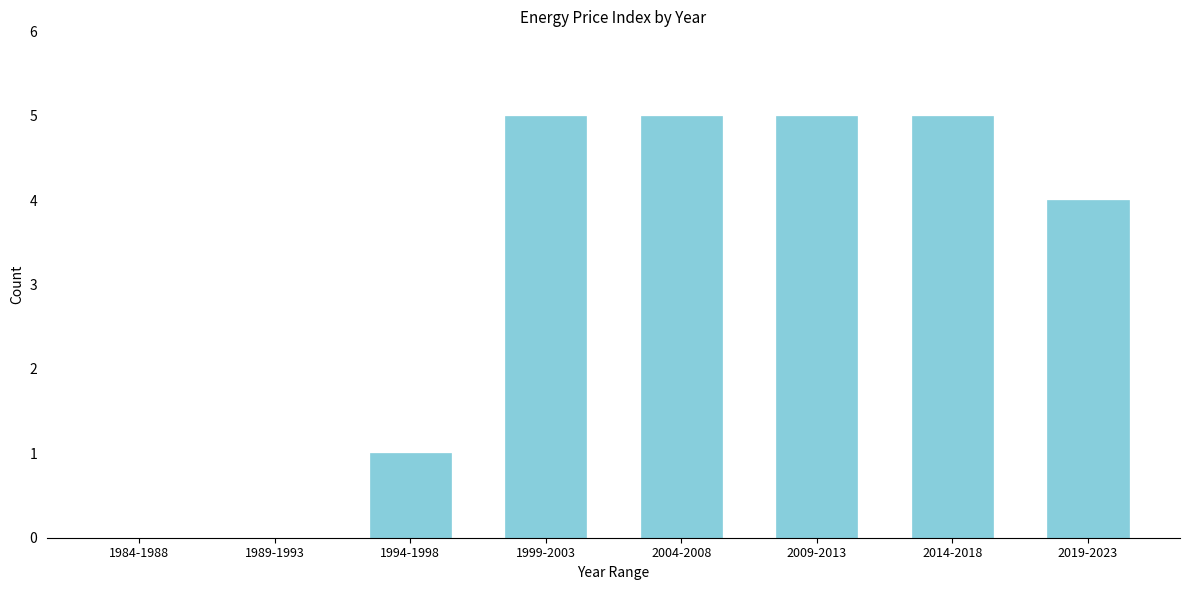

Reading left to right, list all the values displayed in this chart.

1984-1988=0	1989-1993=0	1994-1998=1	1999-2003=5	2004-2008=5	2009-2013=5	2014-2018=5	2019-2023=4